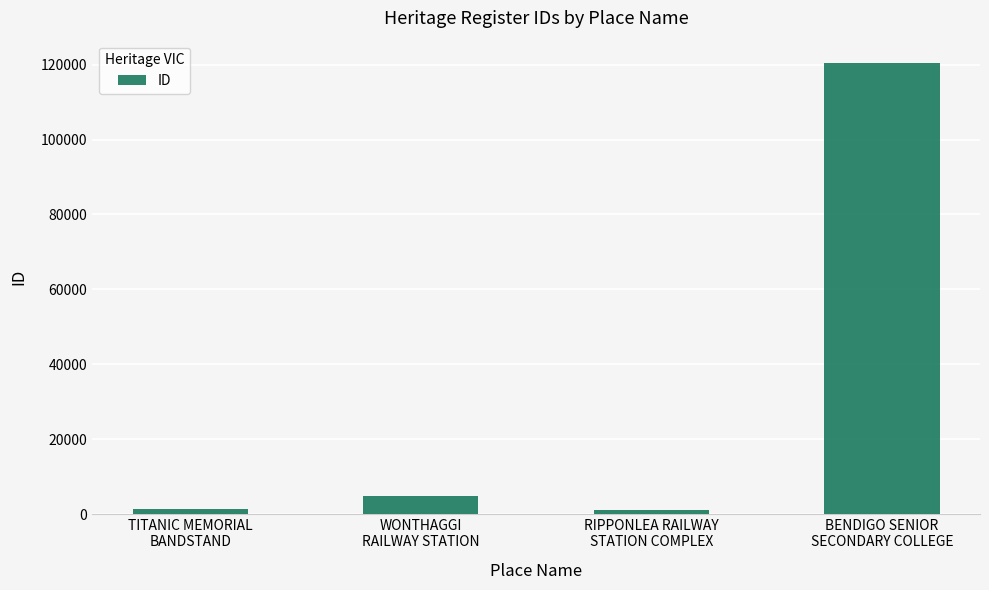

What is the difference between the second highest and second lowest values?

3459